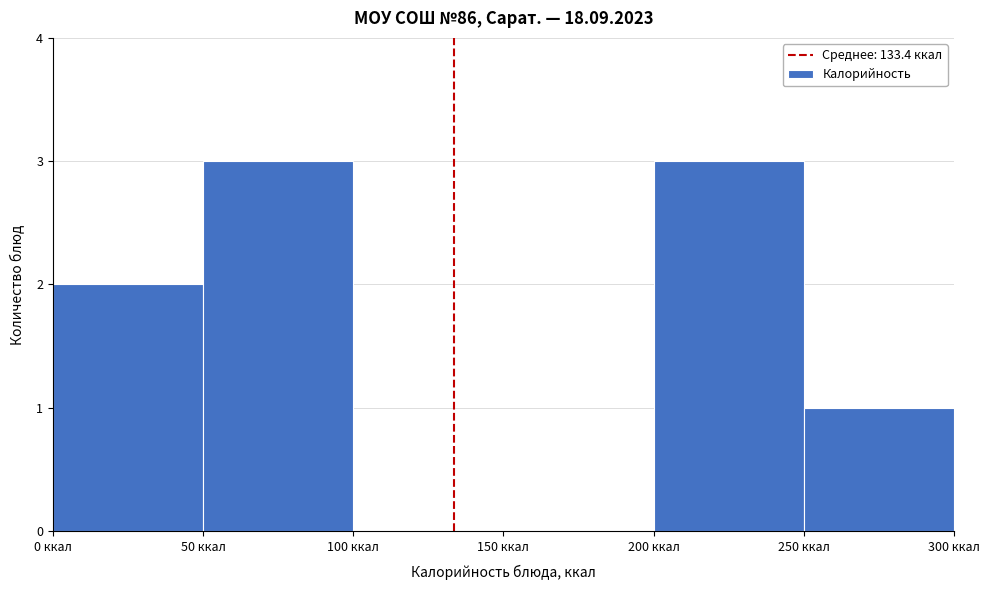

What is the height of the bar covering 50 to 100 on the x-axis? The values are not printed on the chart, so give them approximately, as read against the axis.

3